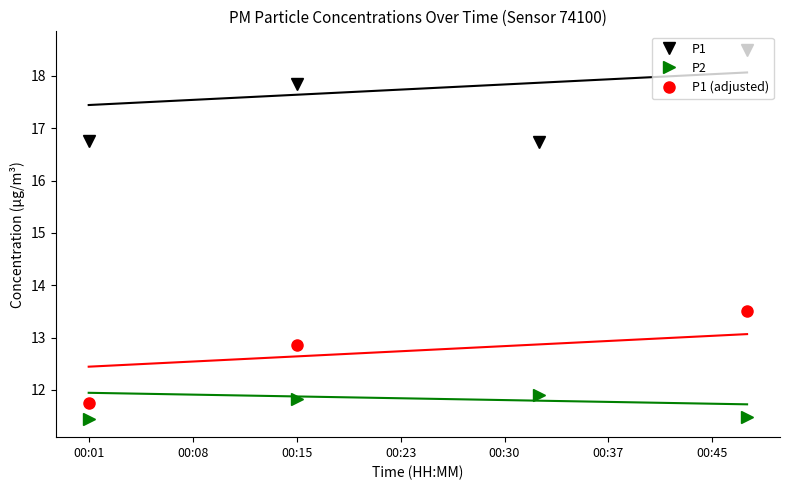

True or false: P2 and P1 cross at least once.

False